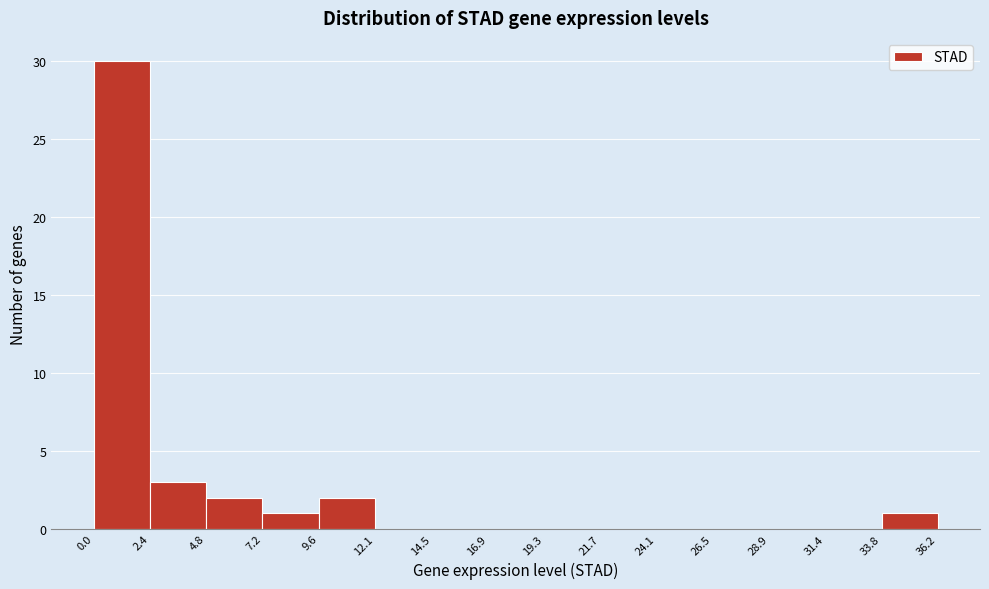

How tall is the bar that spans 33.8 to 36.2 on the x-axis? The values are not printed on the chart, so give them approximately, as read against the axis.

1